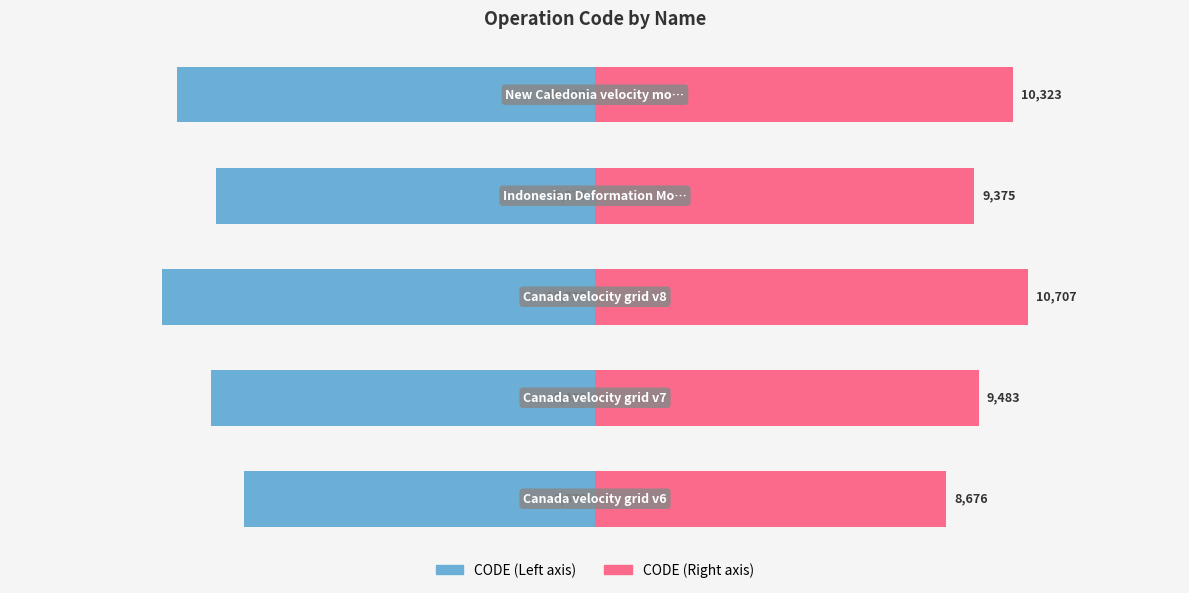

What is the sum of all CODE (Right) values?

48564